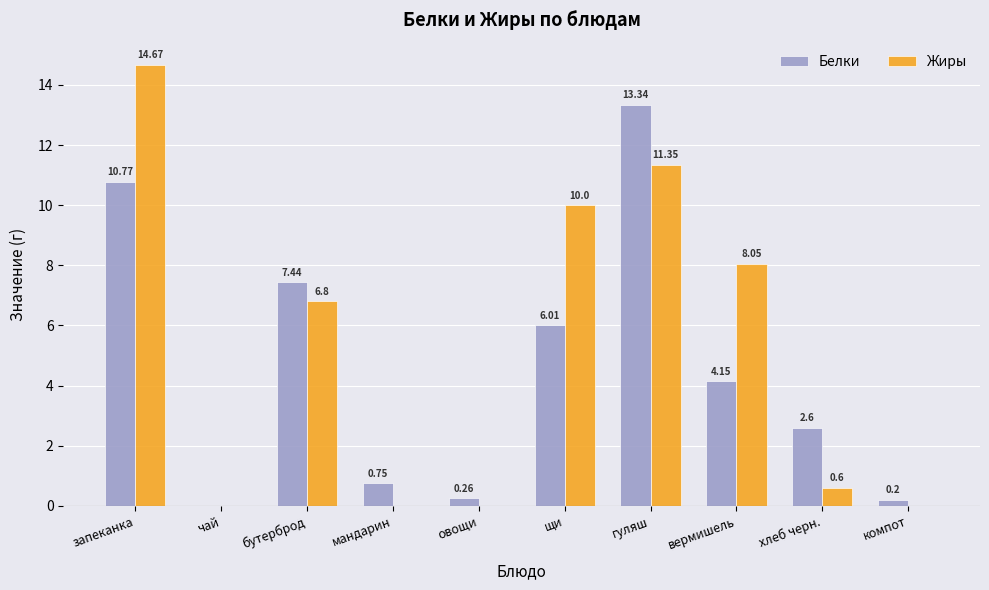

At which category is the sum across all series the highest?

запеканка